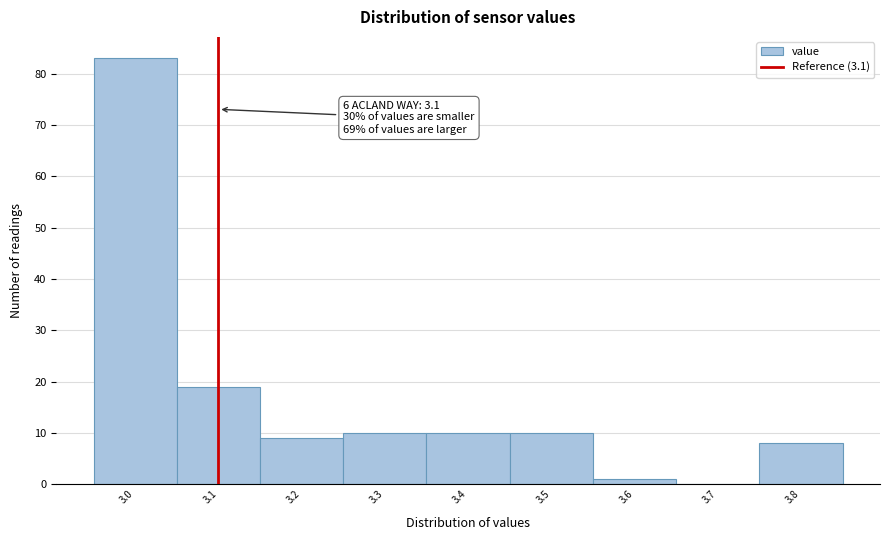

Which range on the x-axis has the tallest bar?

2.95 to 3.05